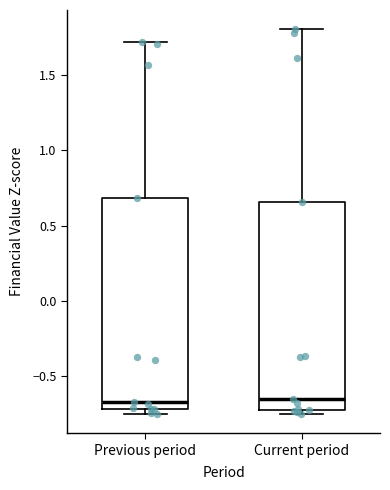

Reading left to right, read every box against the y-axis: the position of its median line, the range the box covers, and the ends of its whiskers. The values are not printed on the chart, so give them approximately, as read against the axis.

Previous period: median -0.65, box -0.70 to 0.70, whiskers -0.75 to 1.70
Current period: median -0.65, box -0.75 to 0.65, whiskers -0.75 (just below the box's lower edge) to 1.80